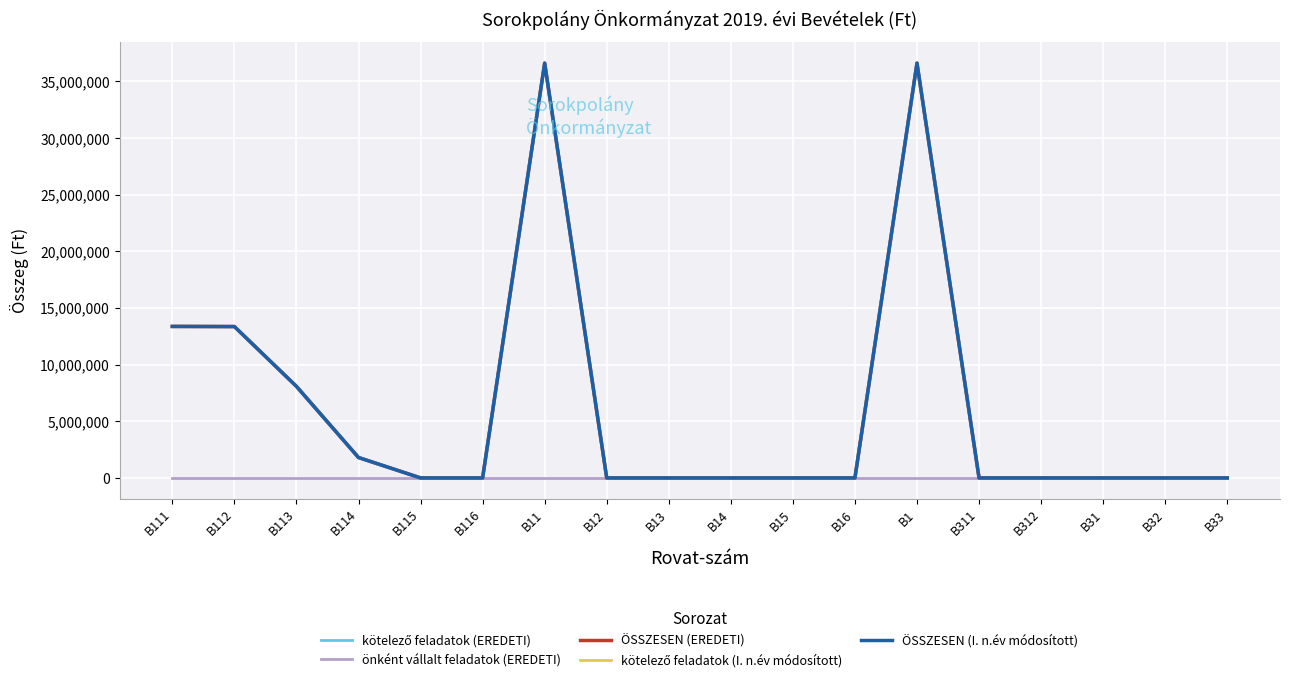

True or false: ÖSSZESEN (I. n.év módosított) and ÖSSZESEN (EREDETI) cross at least once.

False